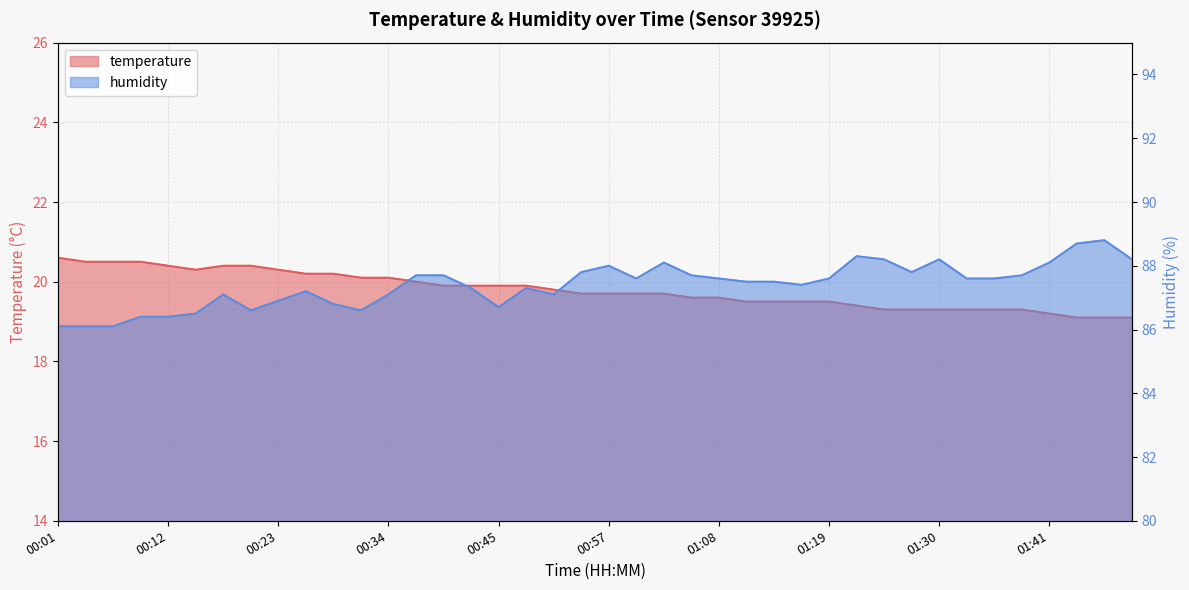

Reading right to left, extract all data points from this chart.

temperature: 19.1	19.1	19.1	19.2	19.3	19.3	19.3	19.3	19.3	19.3	19.4	19.5	19.5	19.5	19.5	19.6	19.6	19.7	19.7	19.7	19.7	19.8	19.9	19.9	19.9	19.9	20.0	20.1	20.1	20.2	20.2	20.3	20.4	20.4	20.3	20.4	20.5	20.5	20.5	20.6
humidity: 88.2	88.8	88.7	88.1	87.7	87.6	87.6	88.2	87.8	88.2	88.3	87.6	87.4	87.5	87.5	87.6	87.7	88.1	87.6	88.0	87.8	87.1	87.3	86.7	87.3	87.7	87.7	87.1	86.6	86.8	87.2	86.9	86.6	87.1	86.5	86.4	86.4	86.1	86.1	86.1